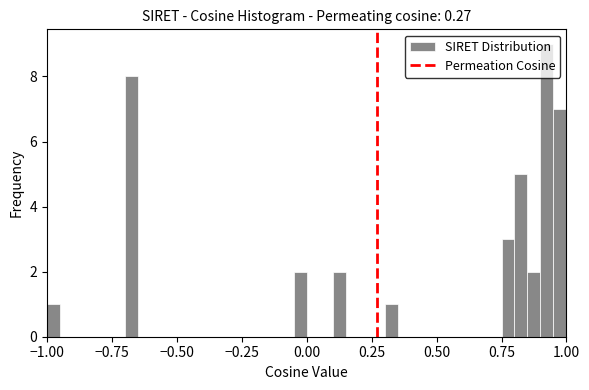

Around what value on the x-axis is the tallest bar? Give the approximate position of its centre, as read against the axis.

0.95